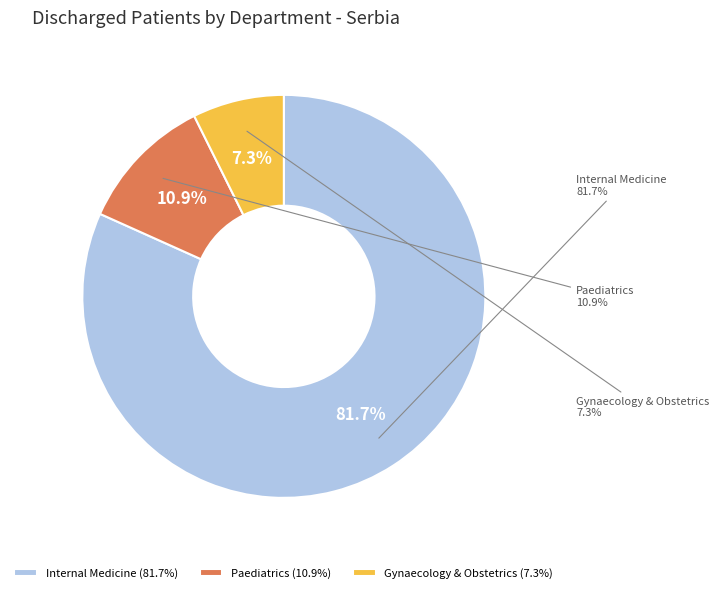

What is the change in value from ИНТЕРНИСТИЧКА/ Internal to ПЕДИЈАТРИЈА/ Paediatrics?

-3924